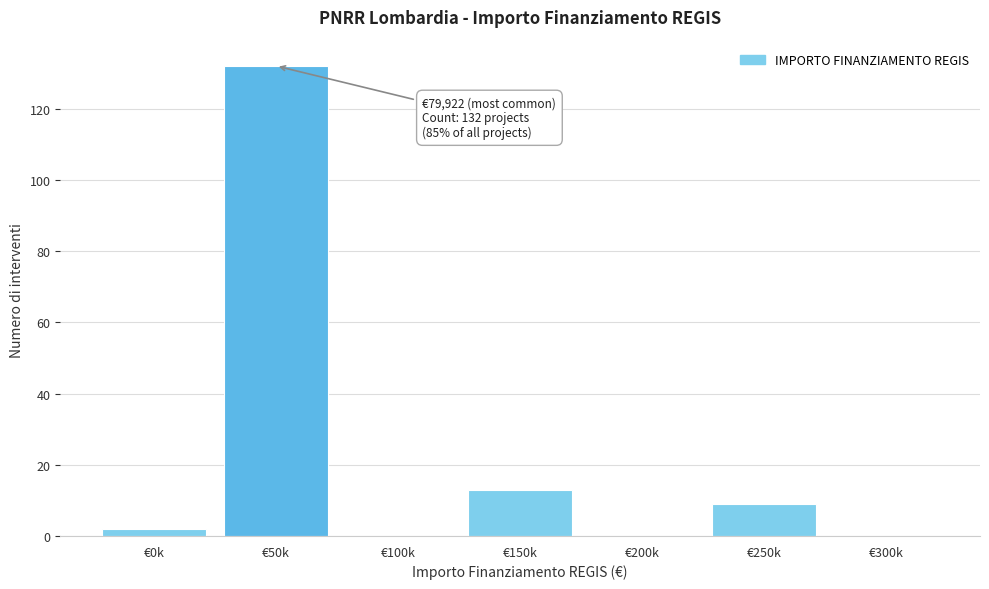

Reading right to left, transcribe all the data shown in this chart.

€300k=0	€250k=9	€200k=0	€150k=13	€100k=0	€50k=132	€0k=2